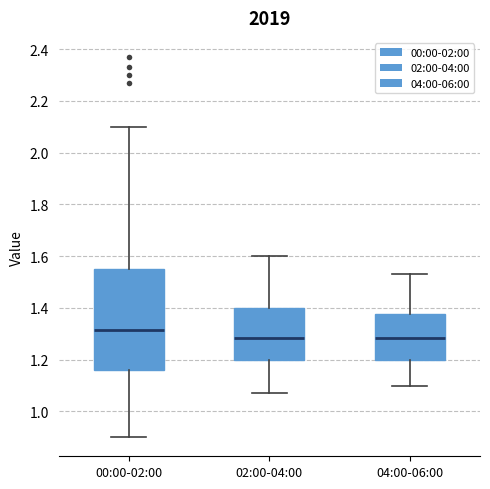

Where does the upper whisker of the box for 00:00-02:00 end on the y-axis? The values are not printed on the chart, so give them approximately, as read against the axis.

2.10